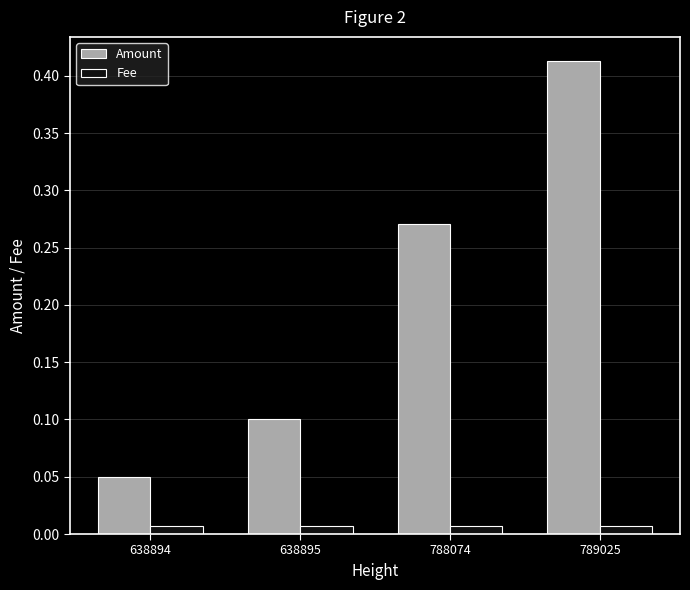

Which series has the largest total across all categories?

Amount